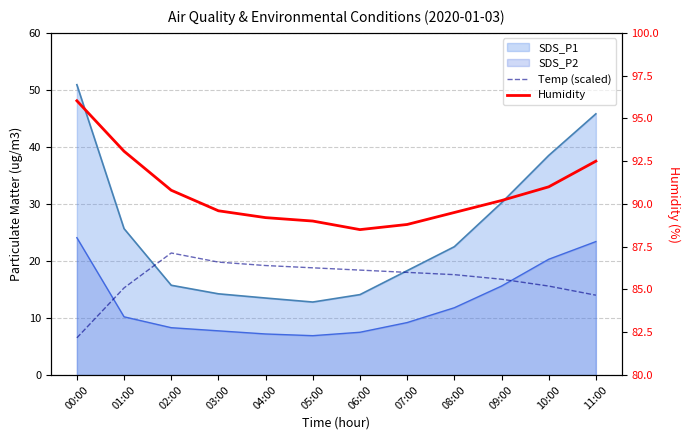

The Humidity series shows 136.7 at 06:00. True or false?

False